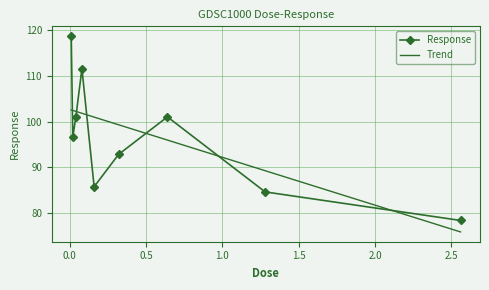

Does the chart have visible grid lines?

Yes